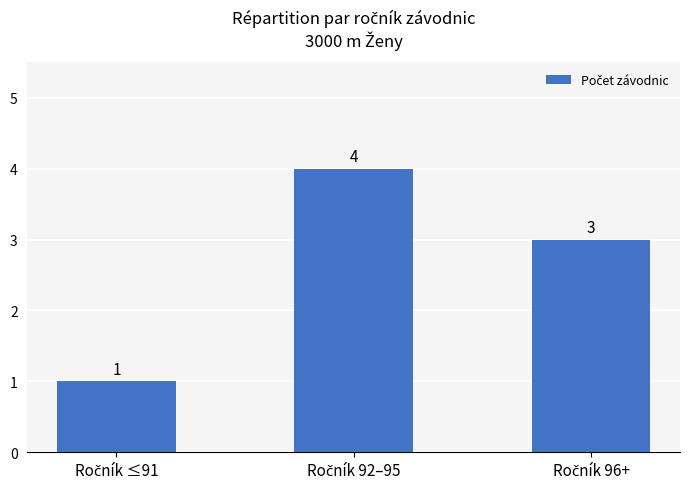

Reading left to right, what are all the values shown in this chart?

1	4	3